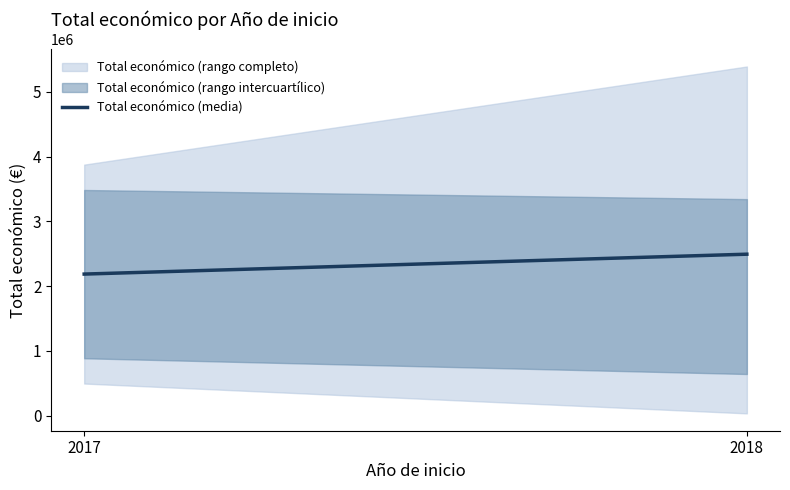

Reading left to right, what are all the values shown in this chart?

2017=2184687.0	2018=2491811.4